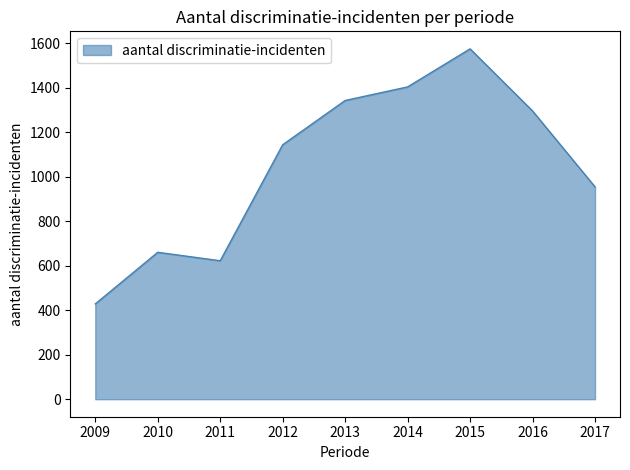

Does the chart have visible grid lines?

No